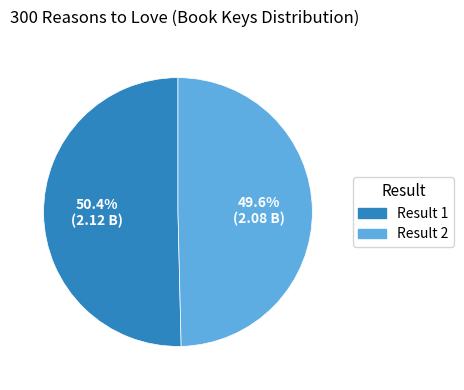

Is there a majority slice in this chart?

Yes